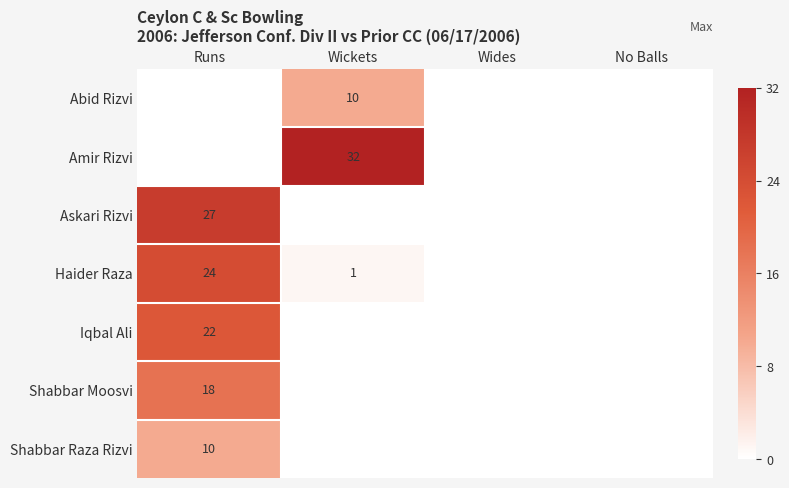

Is it true that Askari Rizvi equals 37 at Runs?

False